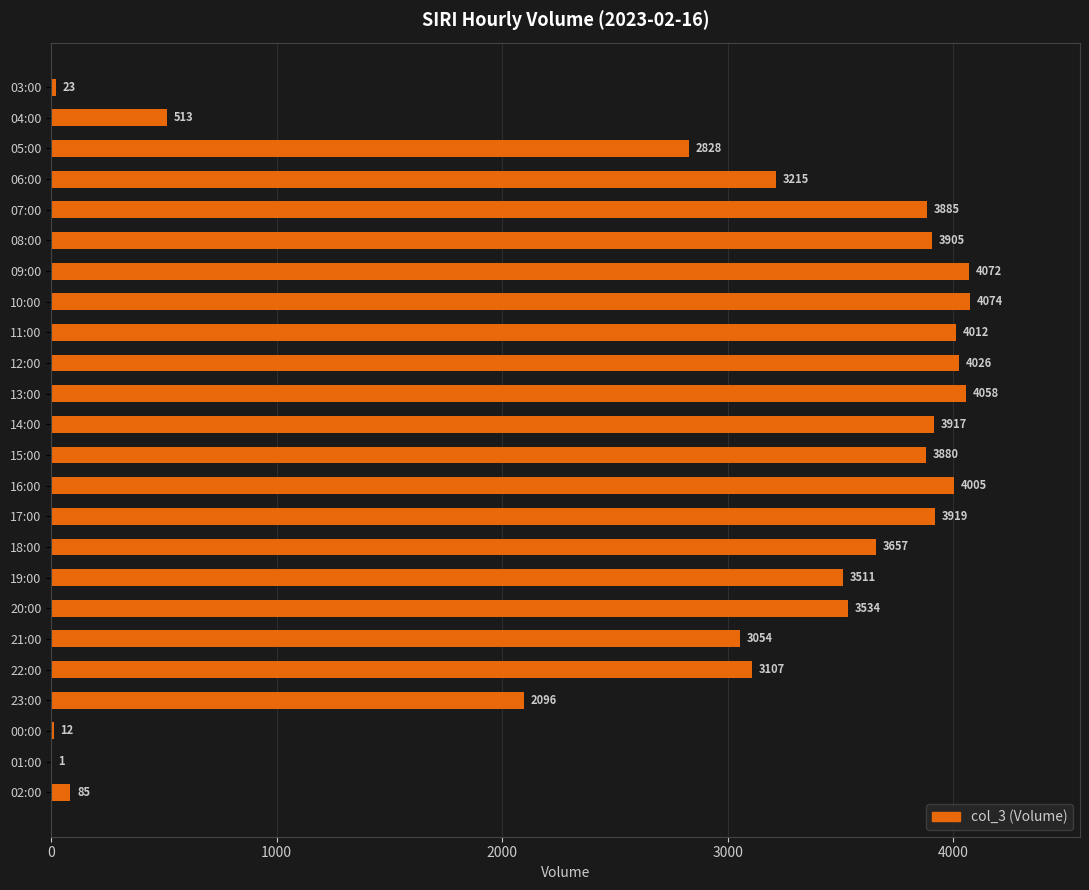

Reading top to bottom, list all the values displayed in this chart.

03:00=23	04:00=513	05:00=2828	06:00=3215	07:00=3885	08:00=3905	09:00=4072	10:00=4074	11:00=4012	12:00=4026	13:00=4058	14:00=3917	15:00=3880	16:00=4005	17:00=3919	18:00=3657	19:00=3511	20:00=3534	21:00=3054	22:00=3107	23:00=2096	00:00=12	01:00=1	02:00=85